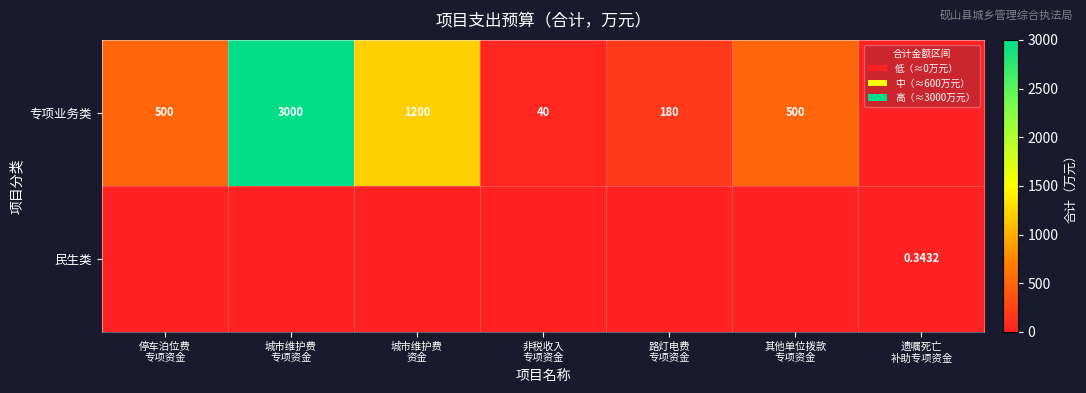

Is the value of 民生类 at 路灯电费 专项资金 greater than the value of 专项业务类 at 非税收入 专项资金?

No